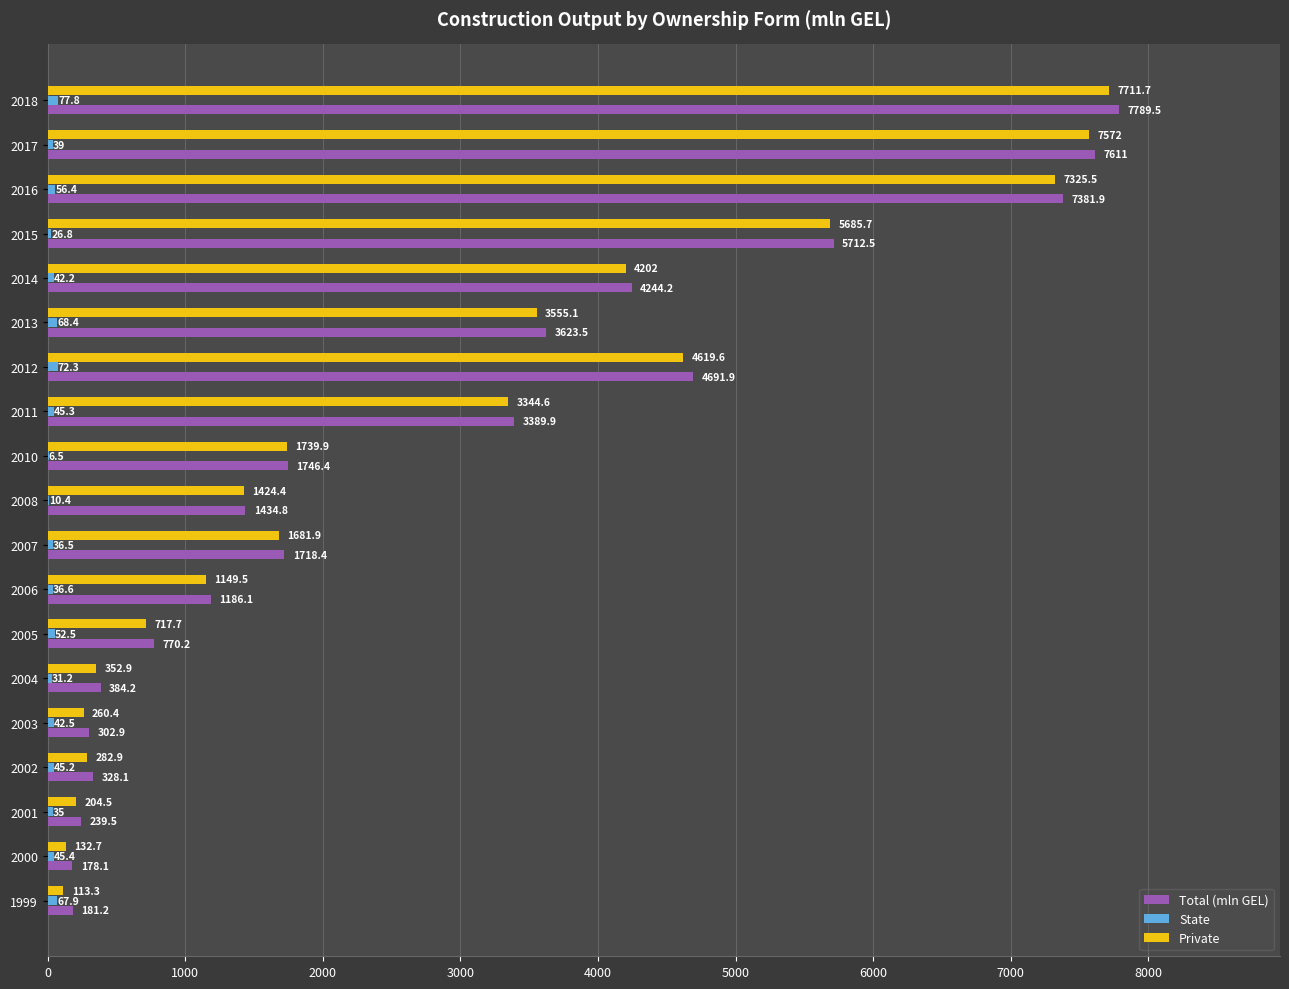

How many data points in Total (mln GEL) are above 1718?

10